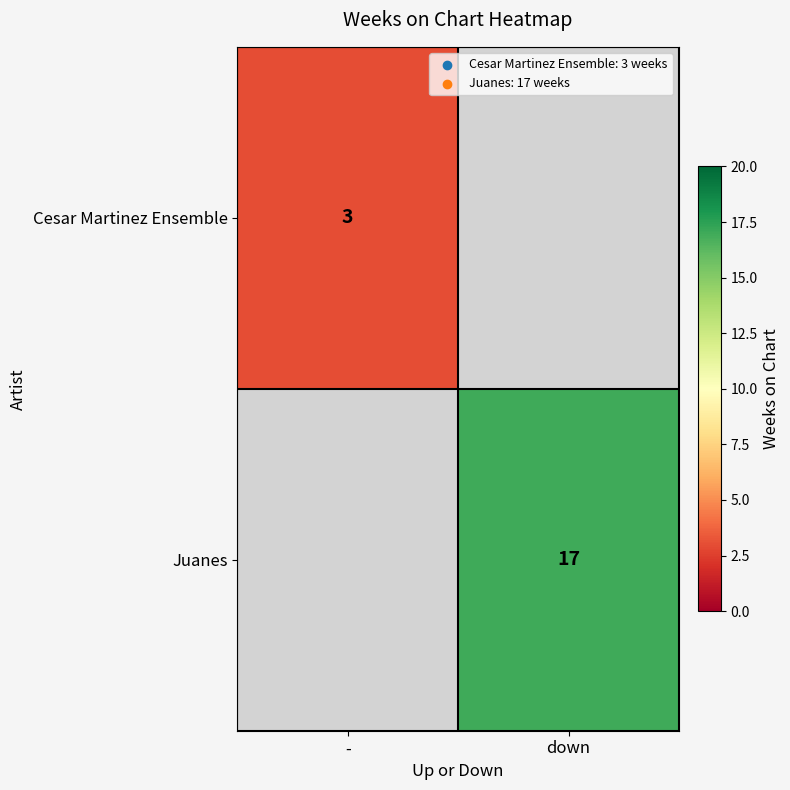

Is it true that Cesar Martinez Ensemble equals 3 at -?

True